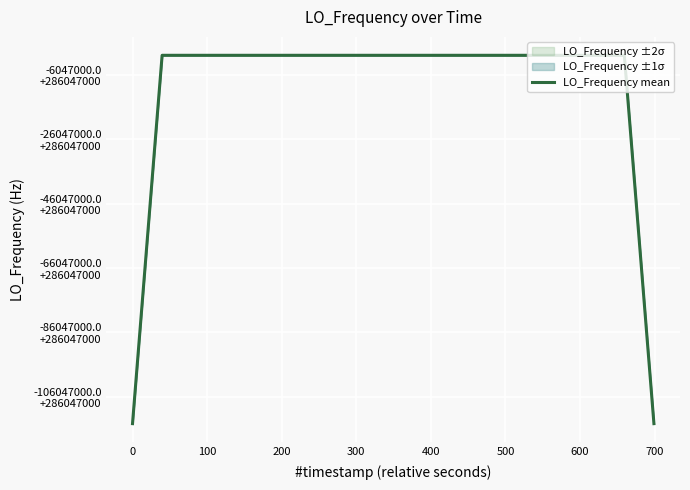

True or false: there are more than 0 points higher than both neighbors.

True